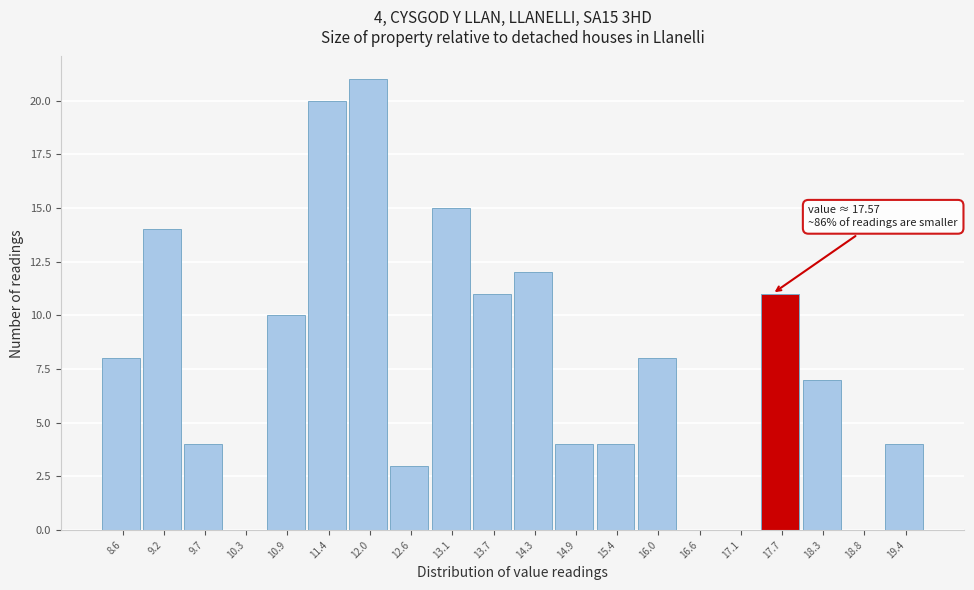

Over which range of the x-axis is the bar tallest?

11.72 to 12.29